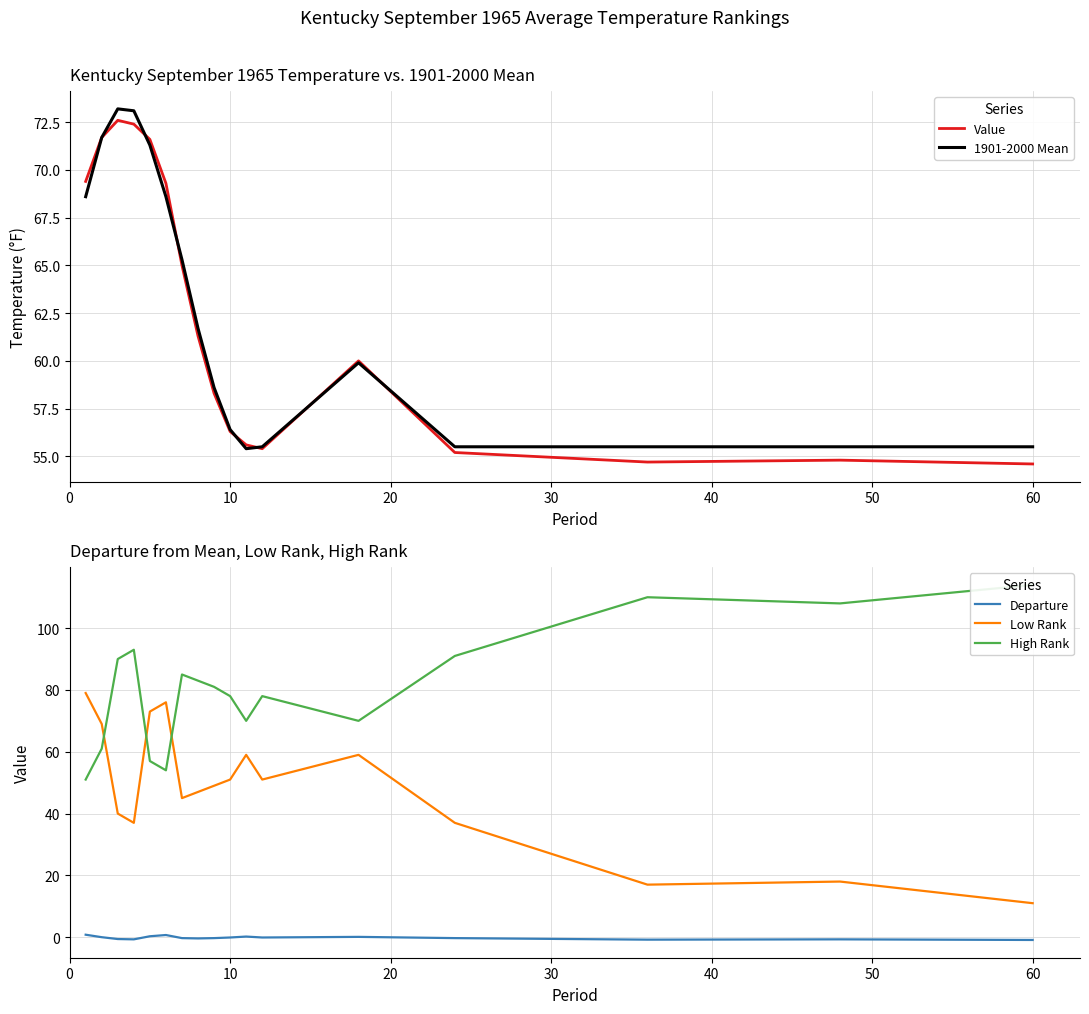

At how many categories does at least one series exceed 50?

17